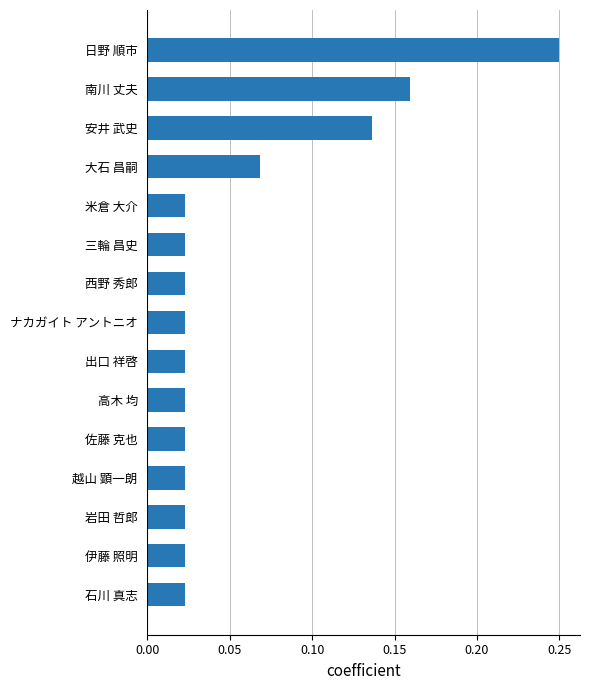

Which has a higher value, 三輪 昌史 or 大石 昌嗣?

大石 昌嗣